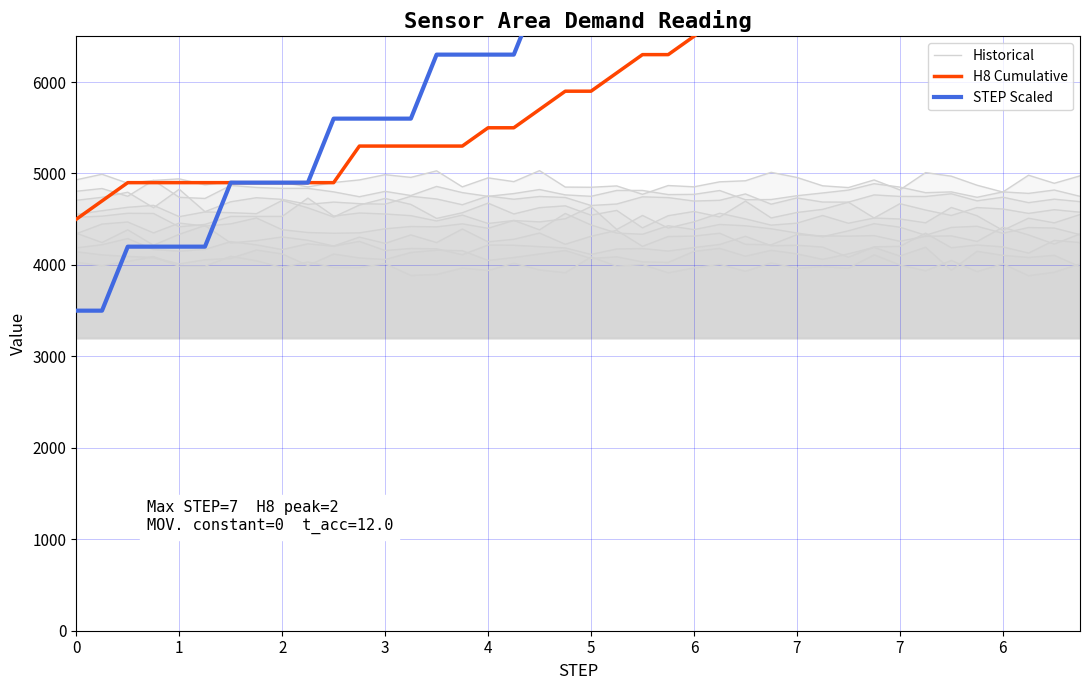

List the series in order of their overall mean, highest first.

STEP Scaled, H8 Cumulative, Historical